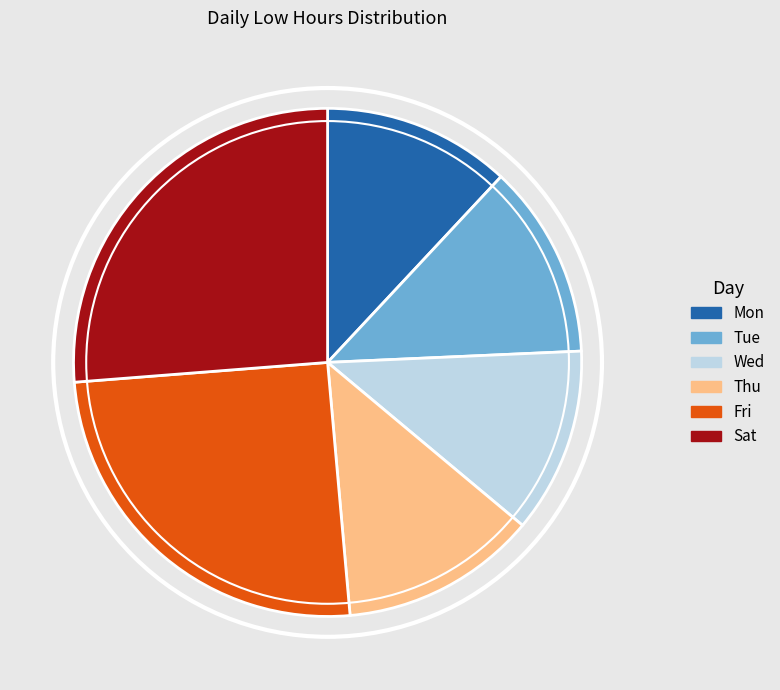

Which category has the biggest portion of the pie?

Sat